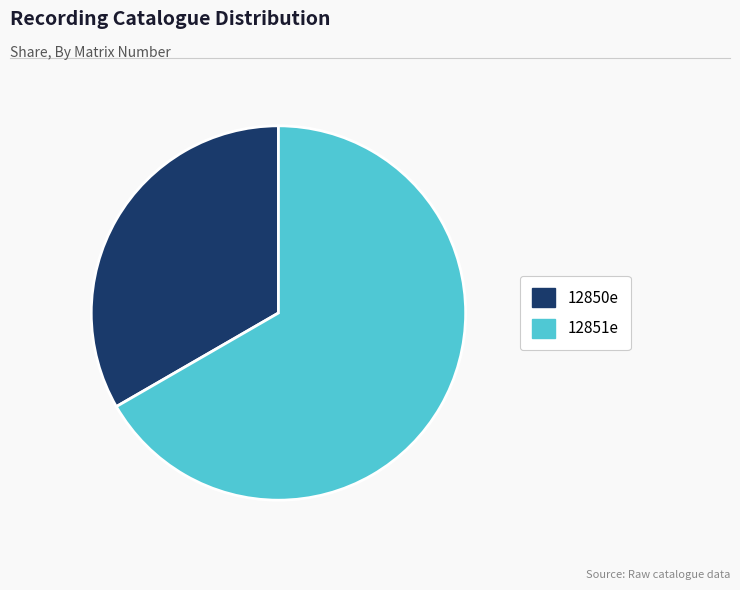

What is the majority slice?

12851e